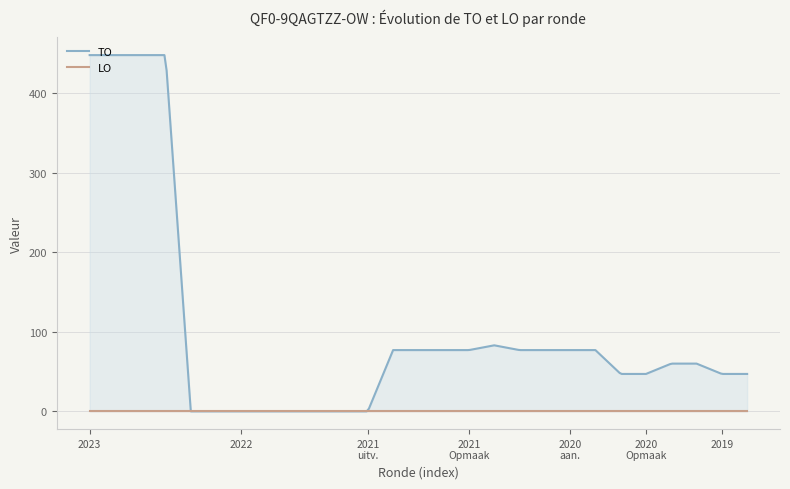

True or false: LO and TO cross at least once.

False